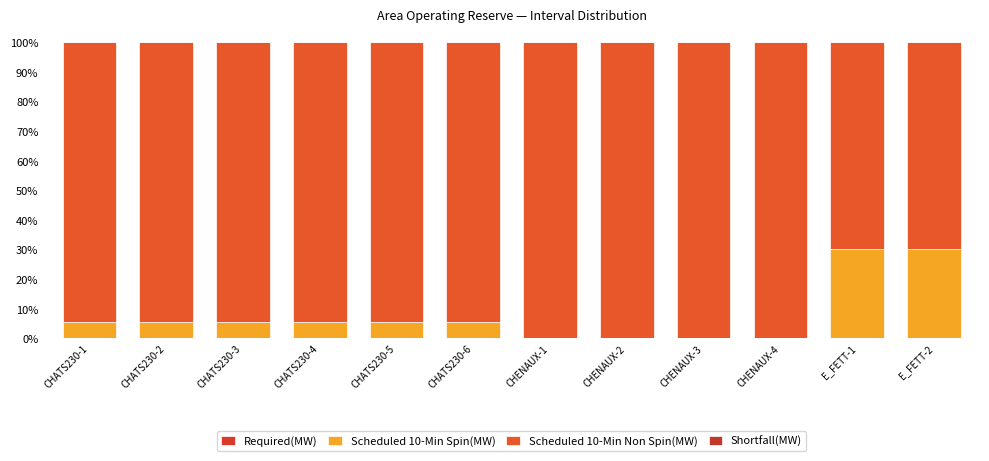

Which has a higher value, CHATS230-3 or CHENAUX-2?

CHATS230-3